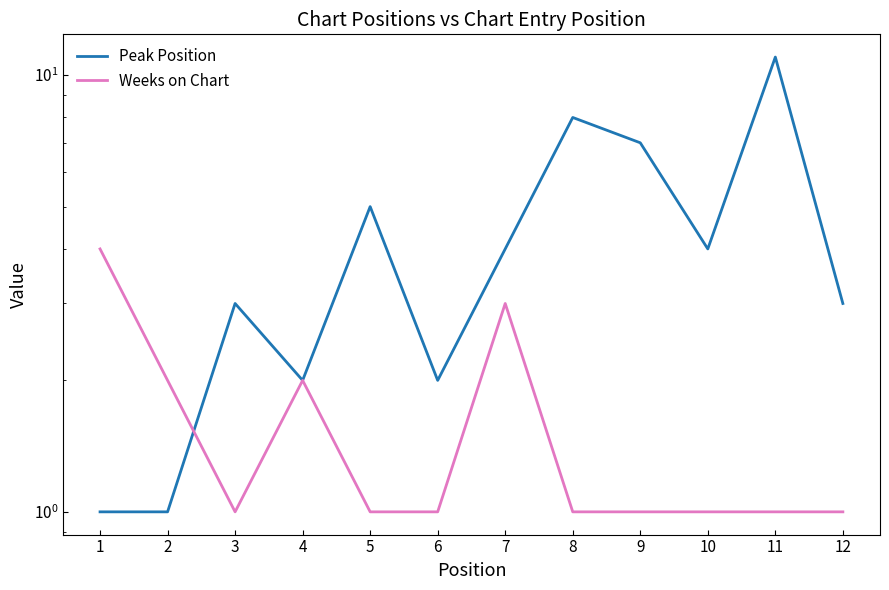

How many lines are shown in the chart?

2